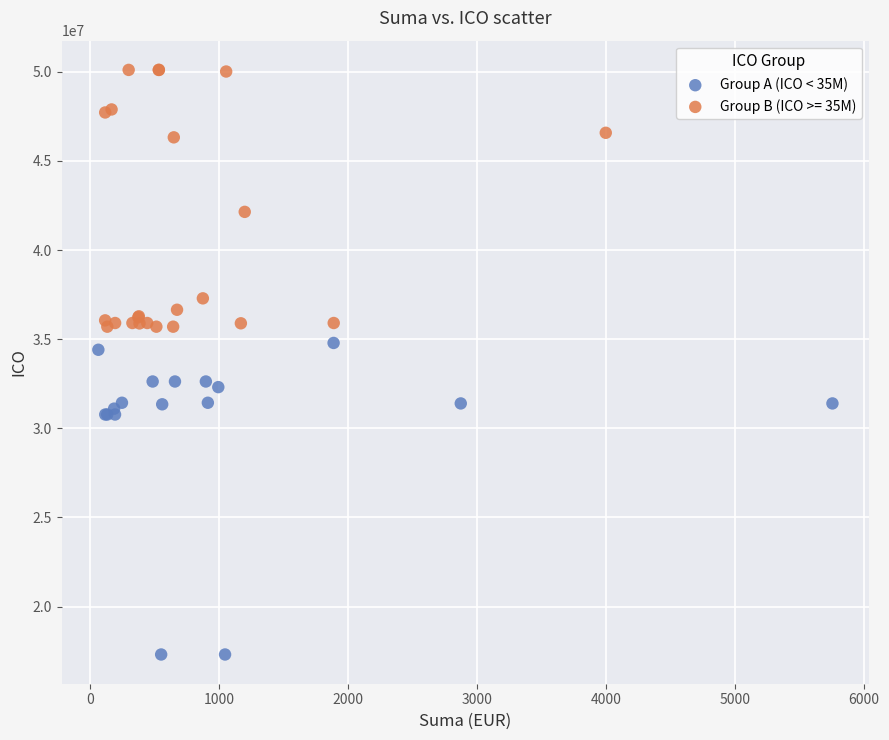

Which series has the widest spread of Y values?

Group A (ICO < 35M)